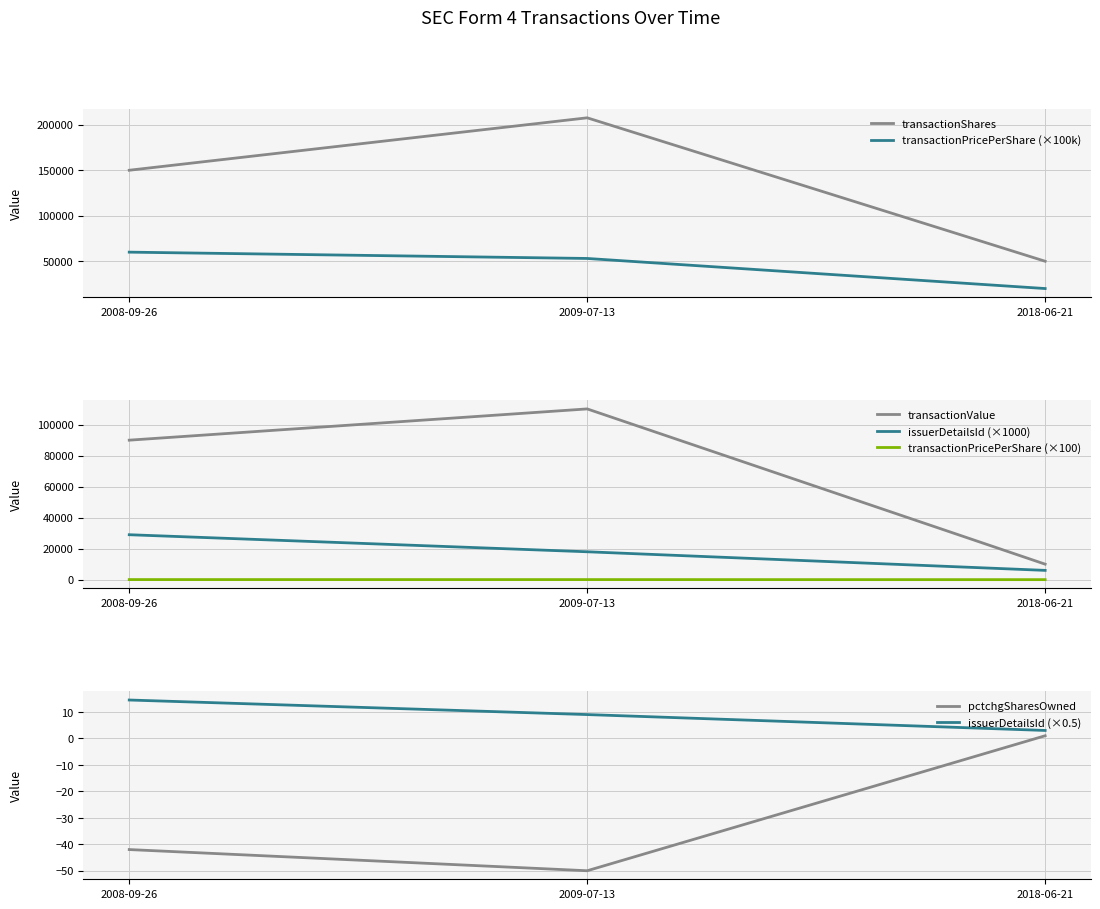

Does the chart display data point markers on the line(s)?

No